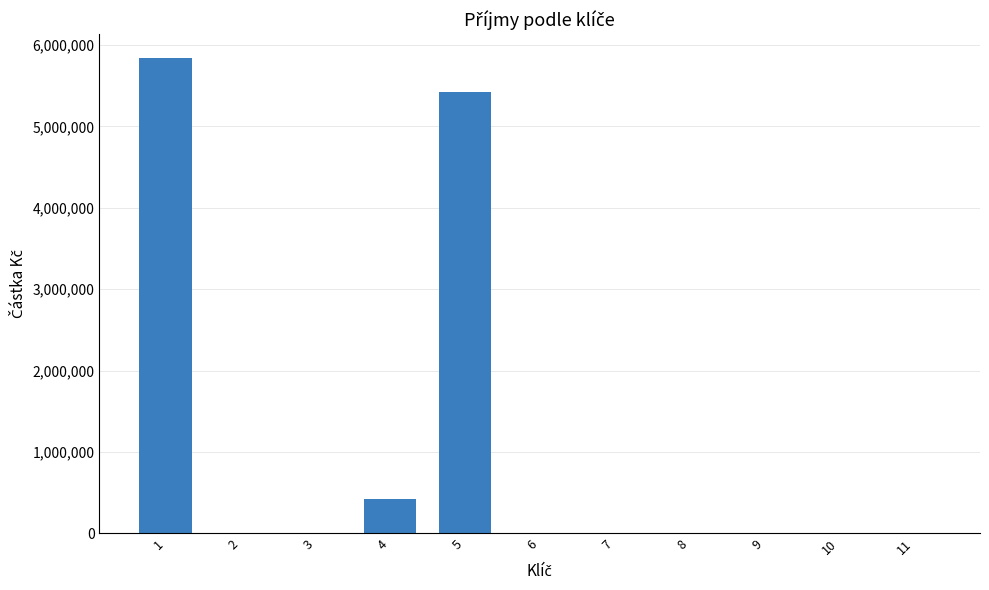

Reading left to right, what are all the values shown in this chart?

5840601.6	0.0	0.0	417643.0	5422958.6	0.0	0.0	0.0	0.0	0.0	0.0